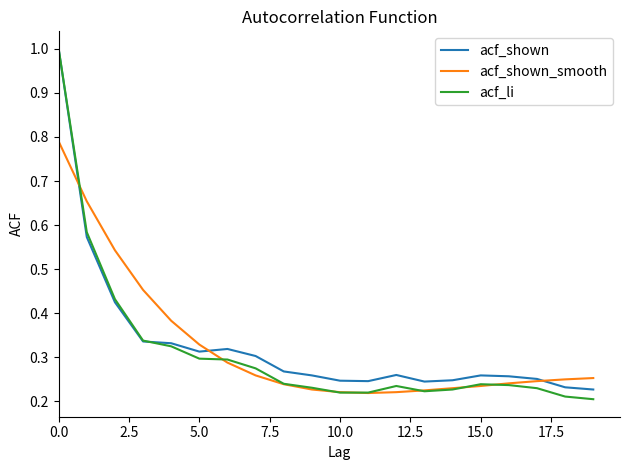

What is the highest value of the acf_li series?

1.0